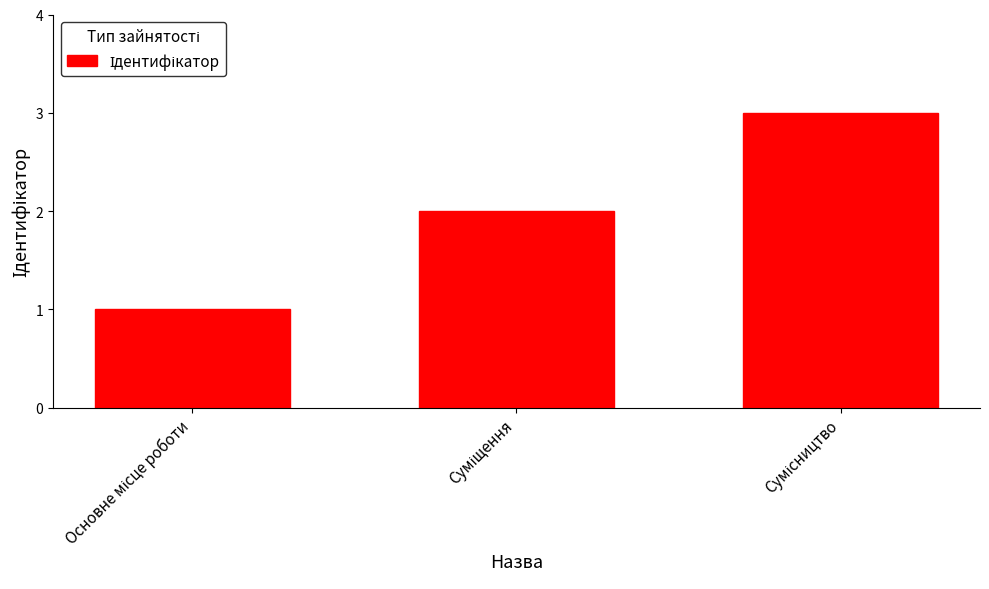

What is the greatest value displayed?

3